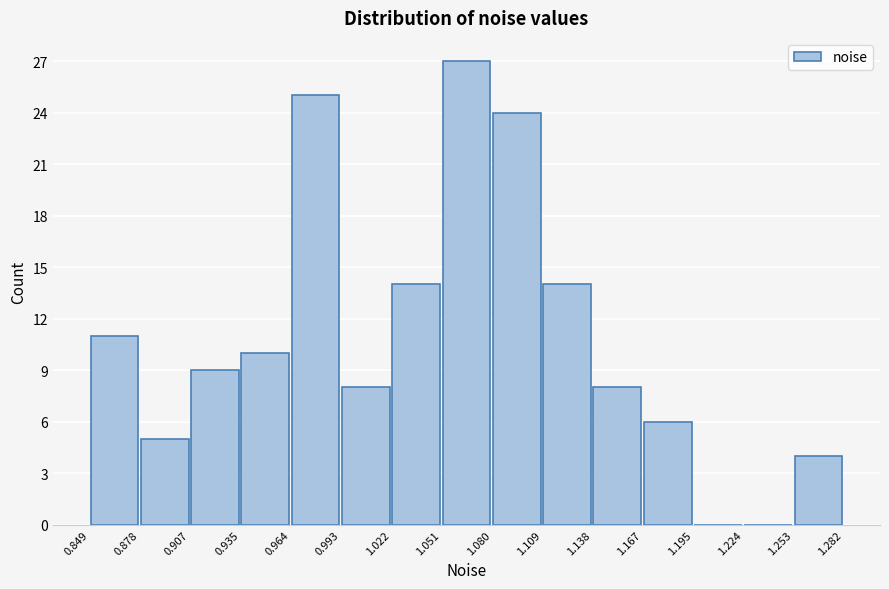

Reading left to right, list every bar in this chart as the range it spans on the x-axis followed by its height. The values are not printed on the chart, so give them approximately, as read against the axis.

0.849 to 0.878: 11
0.878 to 0.907: 5
0.907 to 0.935: 9
0.935 to 0.964: 10
0.964 to 0.993: 25
0.993 to 1.022: 8
1.022 to 1.051: 14
1.051 to 1.080: 27
1.080 to 1.109: 24
1.109 to 1.138: 14
1.138 to 1.167: 8
1.167 to 1.195: 6
1.195 to 1.224: 0
1.224 to 1.253: 0
1.253 to 1.282: 4